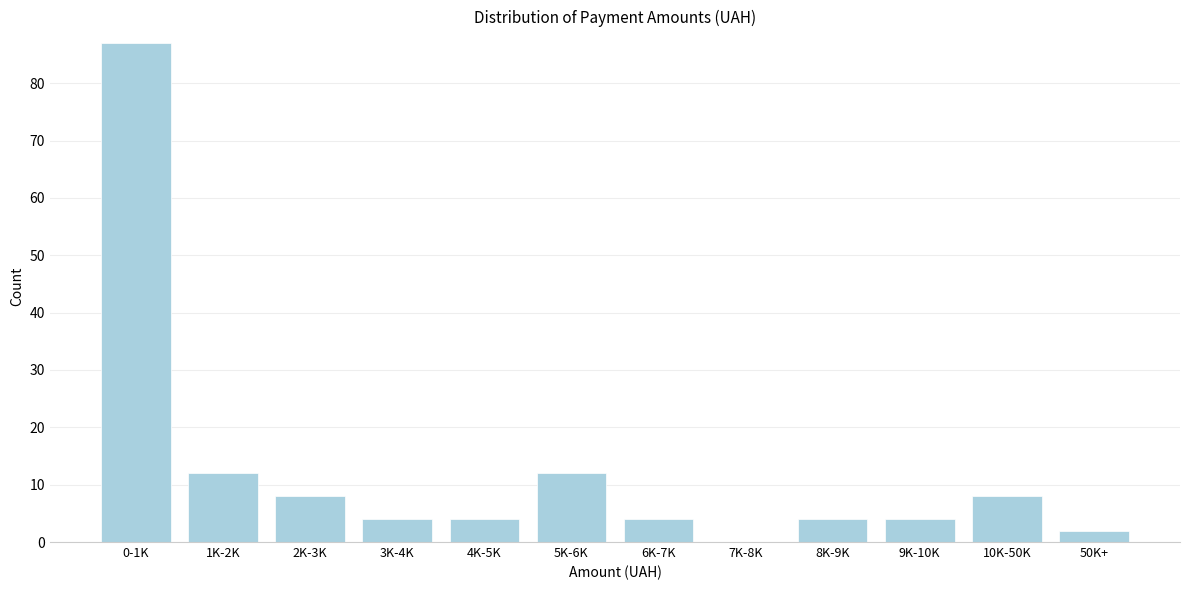

Reading left to right, extract all data points from this chart.

0-1K=87	1K-2K=12	2K-3K=8	3K-4K=4	4K-5K=4	5K-6K=12	6K-7K=4	7K-8K=0	8K-9K=4	9K-10K=4	10K-50K=8	50K+=2